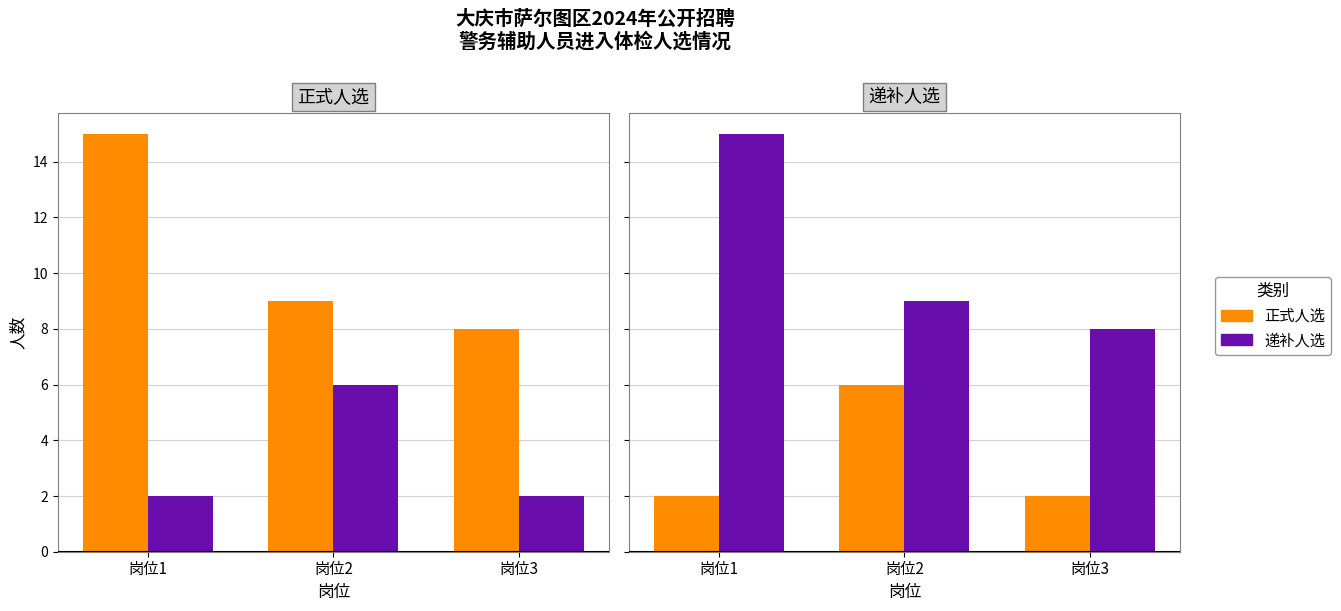

At which category is the sum across all series the highest?

岗位1